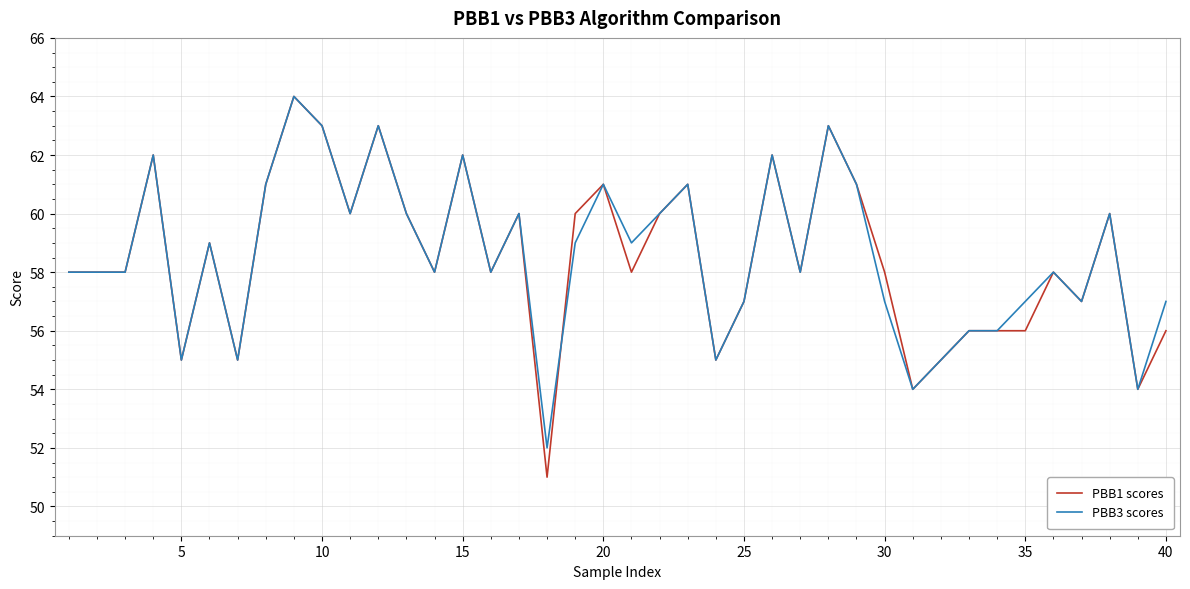

What is the smallest value displayed?

51